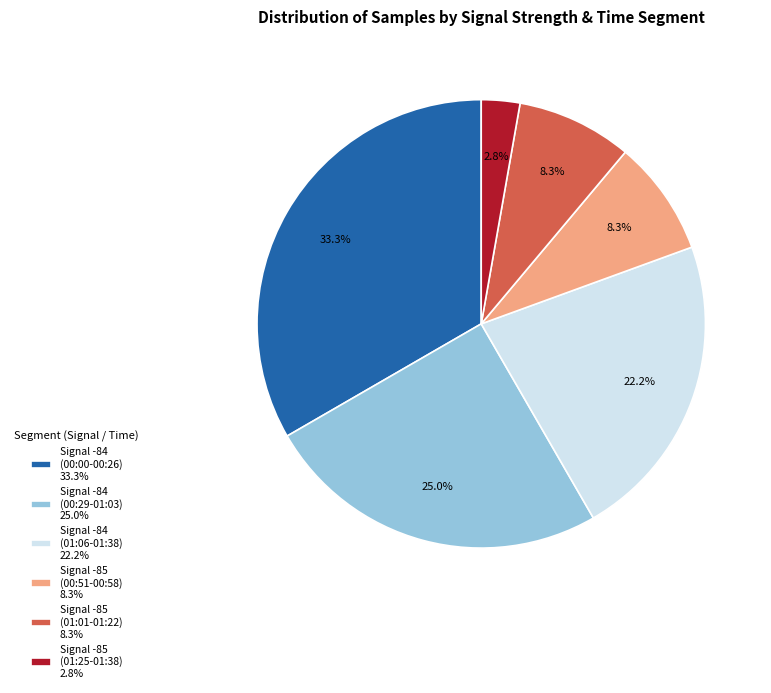

Which category has the biggest portion of the pie?

Signal -84 (00:00-00:26) 33.3%